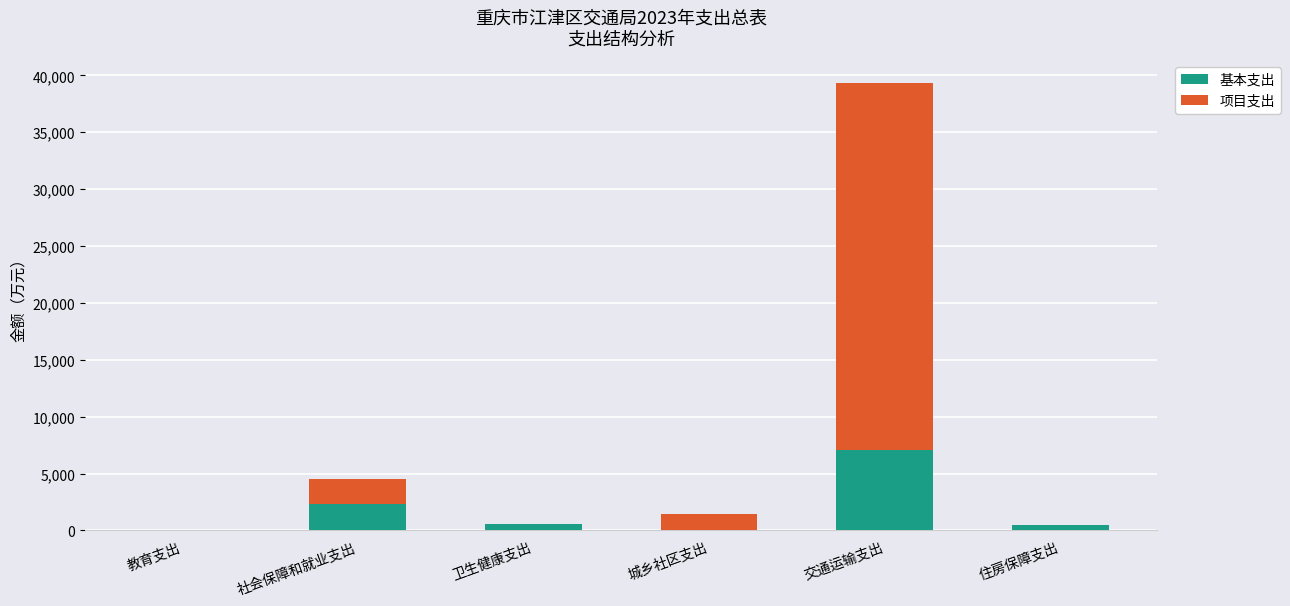

What is the total value across all series at 交通运输支出?

39347.5